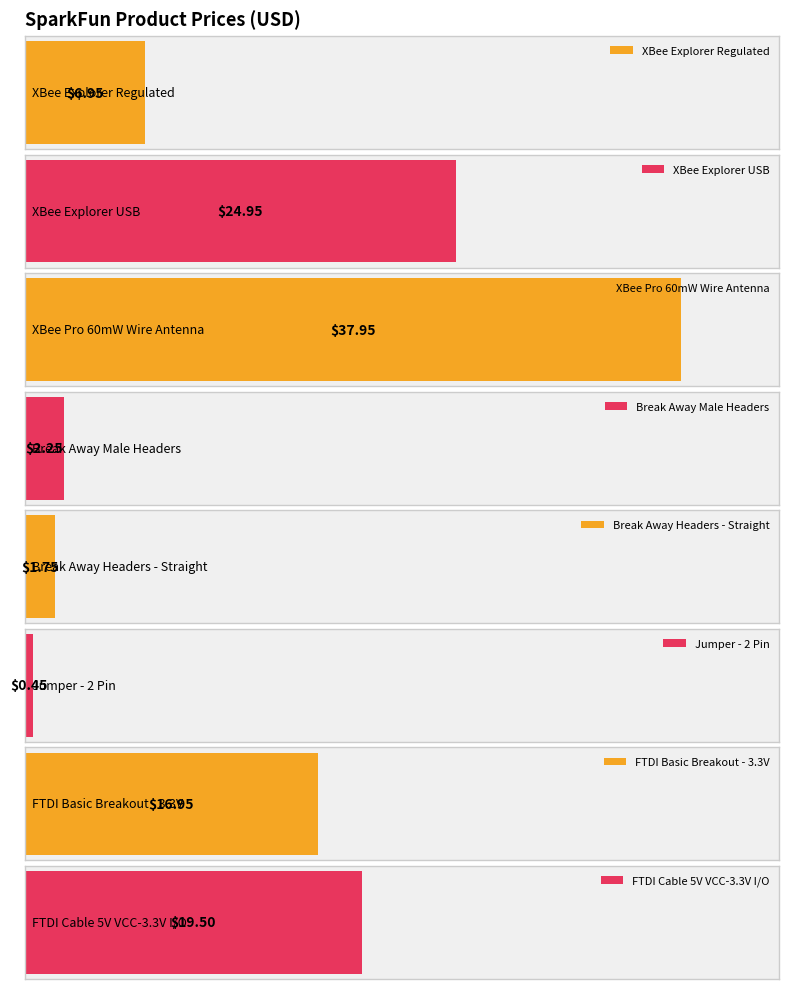

Rank the categories by value from lowest to highest.

Jumper - 2 Pin, Break Away Headers - Straight, Break Away Male Headers - Right Angle, XBee Explorer Regulated, SparkFun FTDI Basic Breakout - 3.3V, FTDI Cable 5V VCC-3.3V I/O, XBee Explorer USB, XBee Pro 60mW Wire Antenna